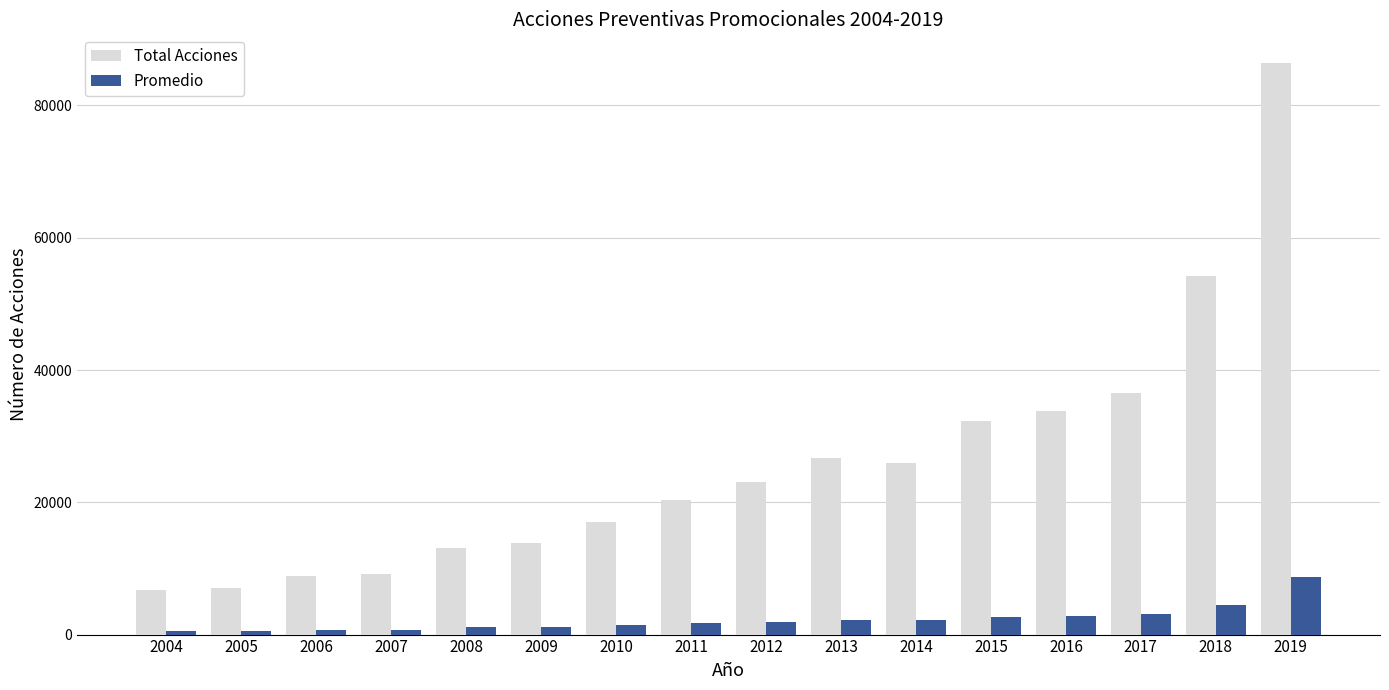

The Total Acciones series shows 8914 at 2006. True or false?

True